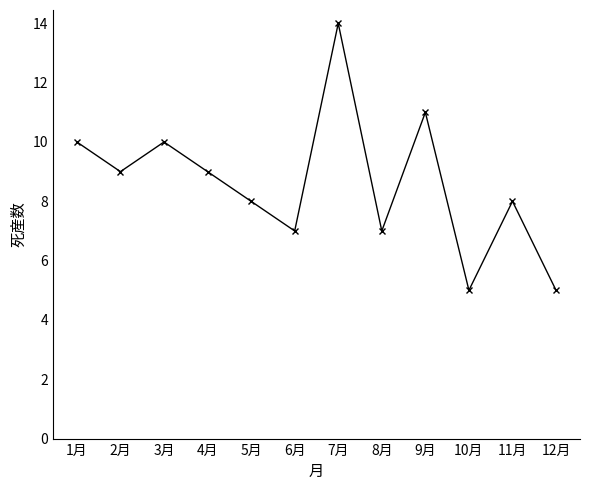

Where is the first local maximum?

3月